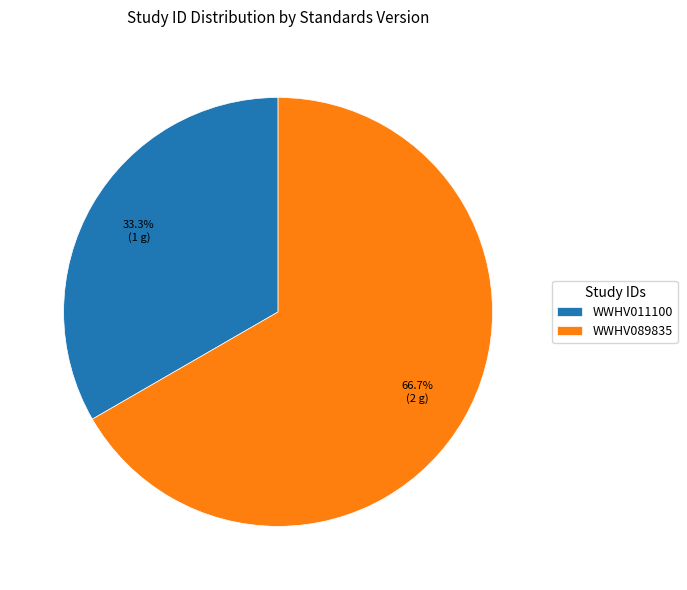

Which category has the biggest portion of the pie?

WWHV089835